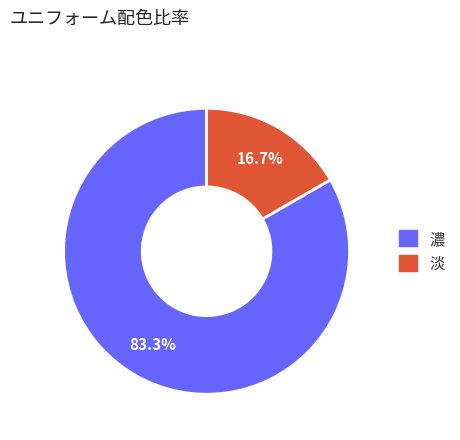

Which has a higher value, 濃 or 淡?

濃